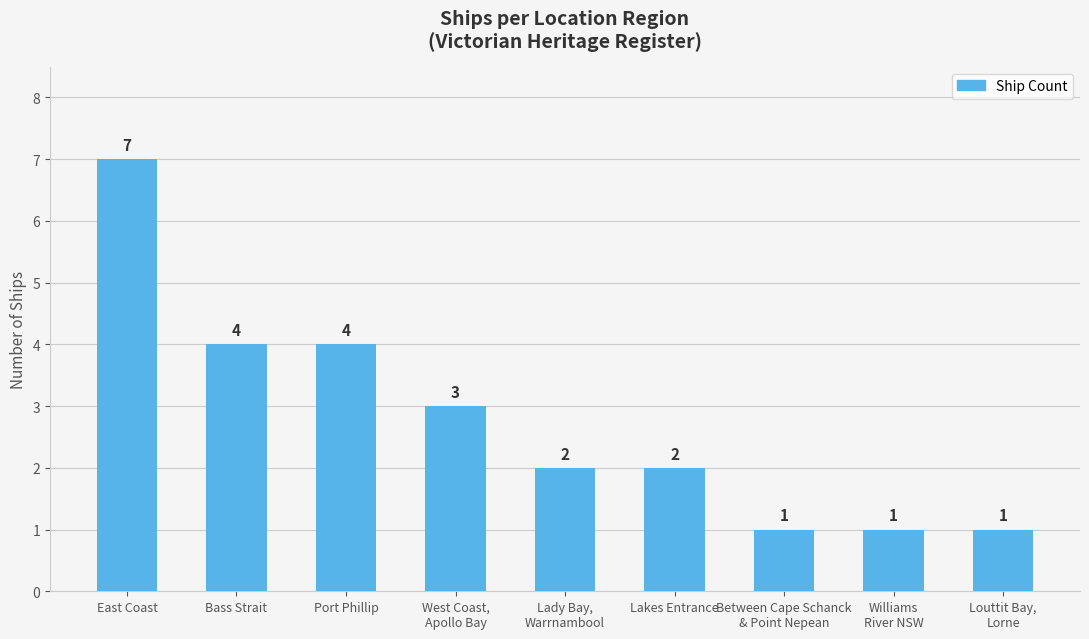

What is the change in value from East Coast to Lakes Entrance?

-5